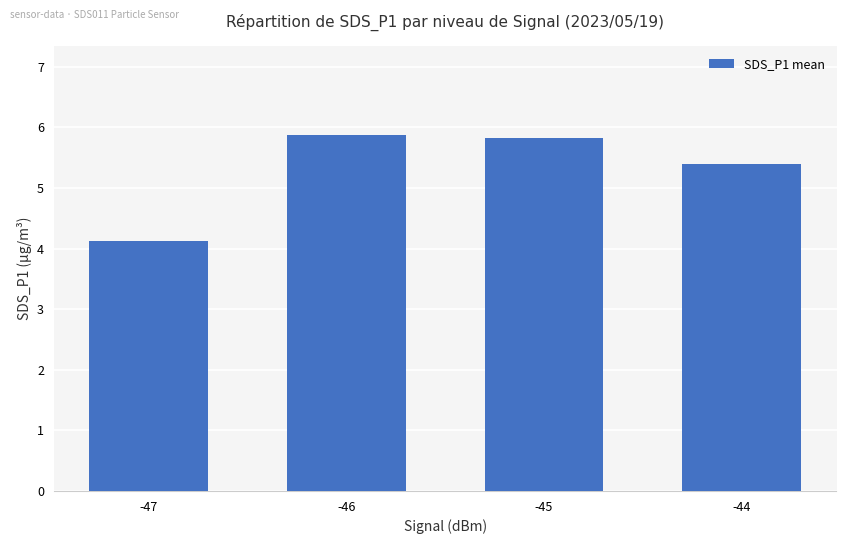

Reading right to left, what are all the values shown in this chart?

5.4	5.8	5.9	4.1